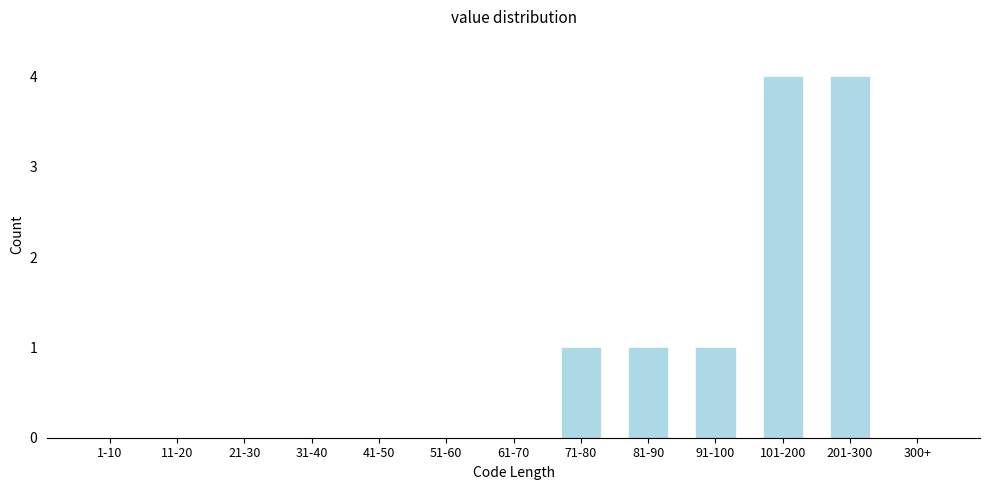

Reading right to left, transcribe all the data shown in this chart.

300+=0	201-300=4	101-200=4	91-100=1	81-90=1	71-80=1	61-70=0	51-60=0	41-50=0	31-40=0	21-30=0	11-20=0	1-10=0